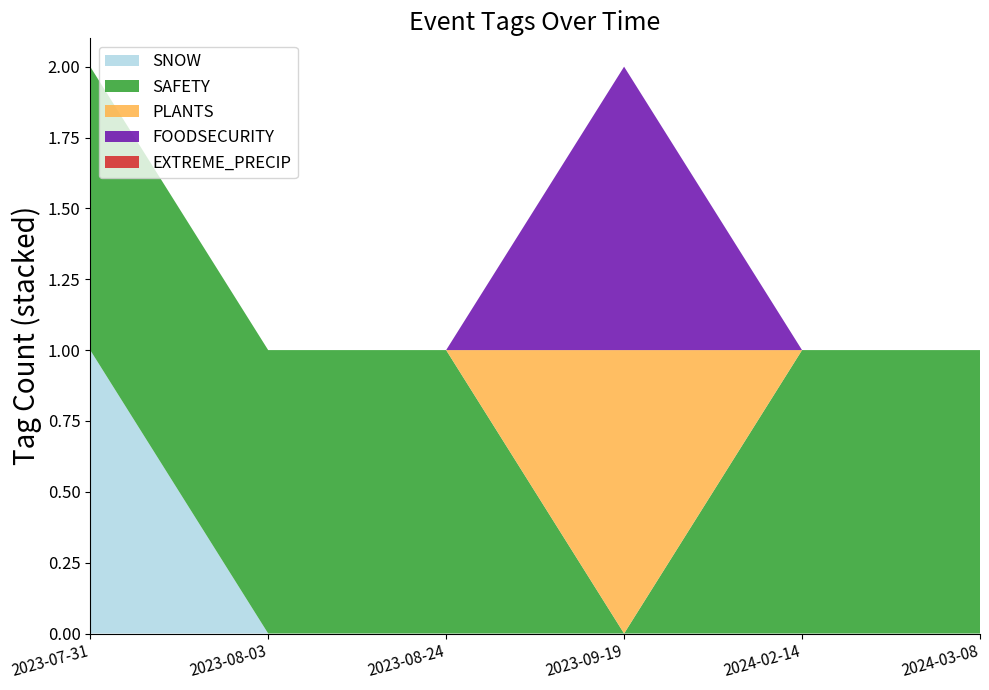

Reading left to right, list all the values displayed in this chart.

SNOW: 1	0	0	0	0	0
SAFETY: 1	1	1	0	1	1
PLANTS: 0	0	0	1	0	0
FOODSECURITY: 0	0	0	1	0	0
EXTREME_PRECIP: 0	0	0	0	0	0